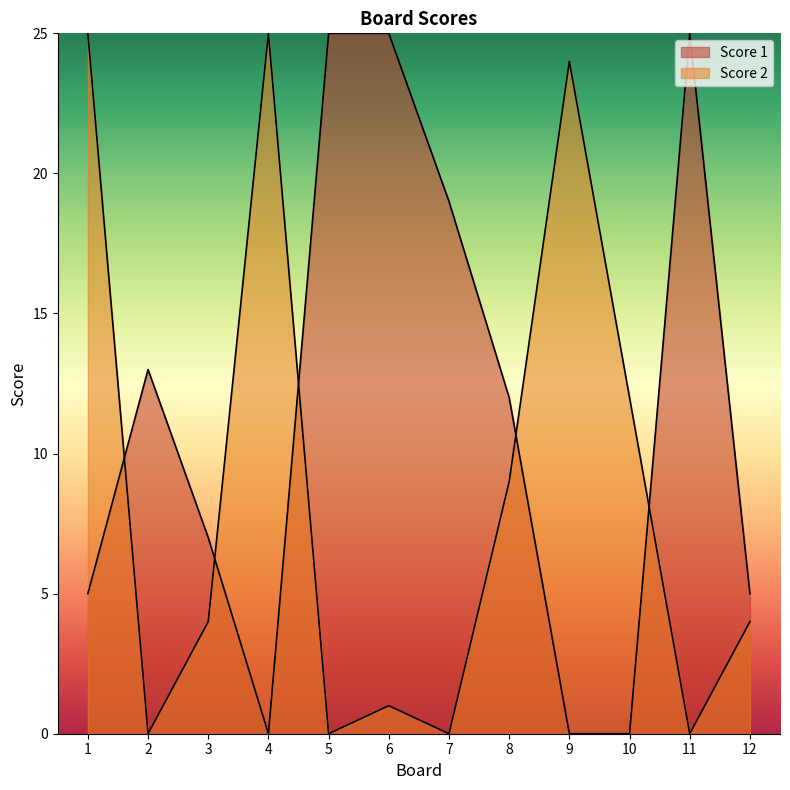

What is the spread (max minus min) of values at 3?

3